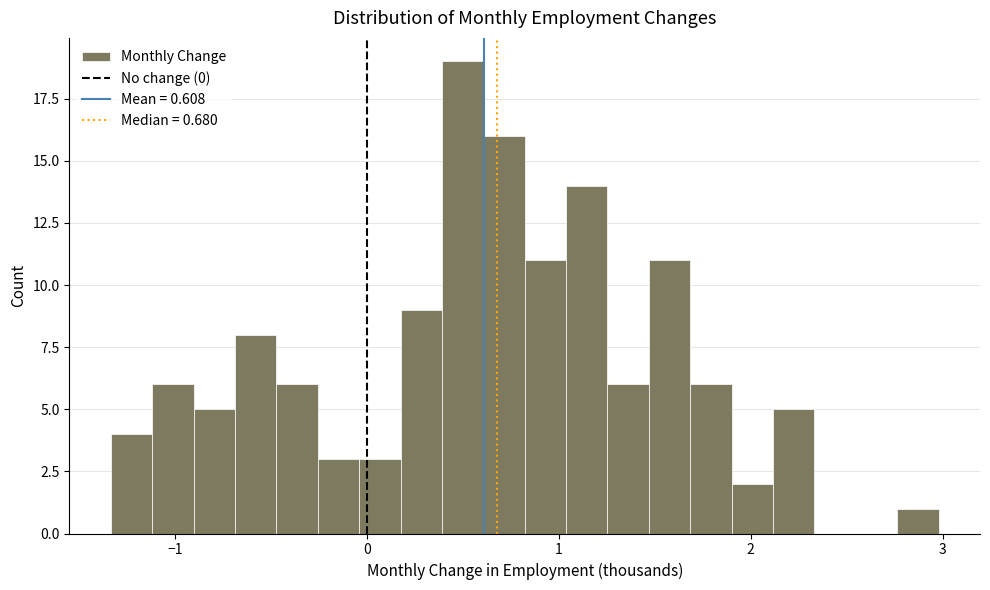

Read against the x-axis, roughly where is the centre of the tallest bar?

0.5